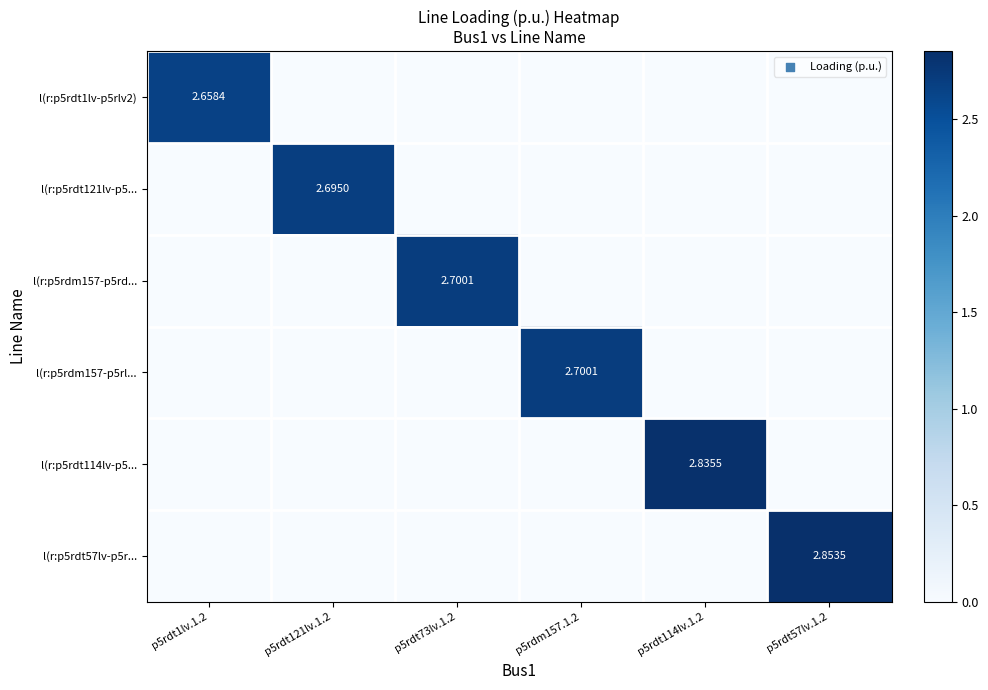

Which series has the largest total across all categories?

l(r:p5rdt57lv-p5r...